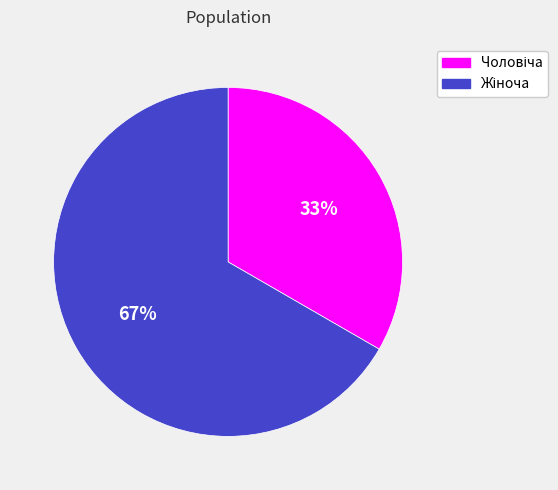

How many segments does this pie chart have?

2